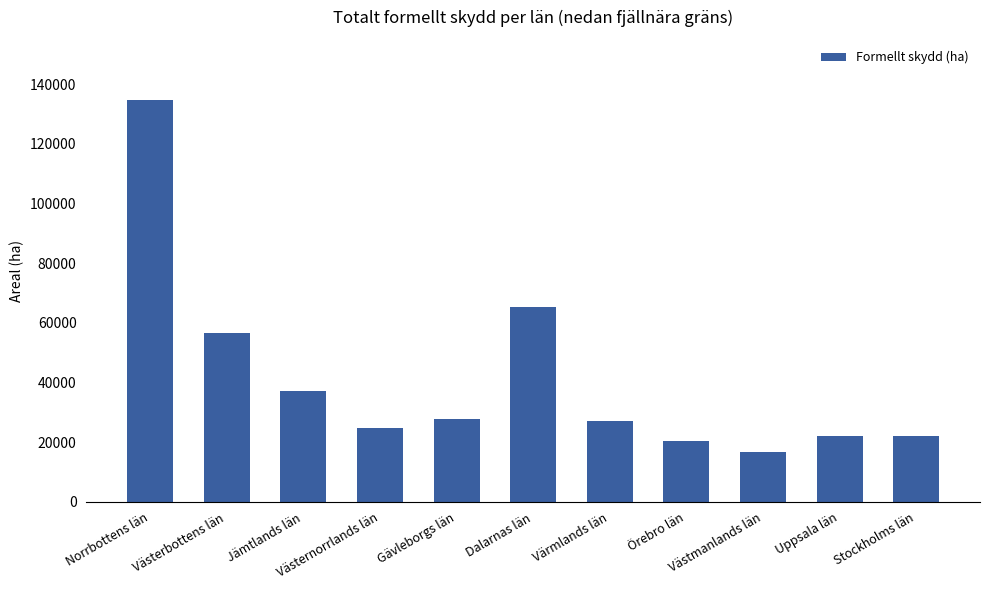

What is the difference between the maximum and second lowest values?

114423.9